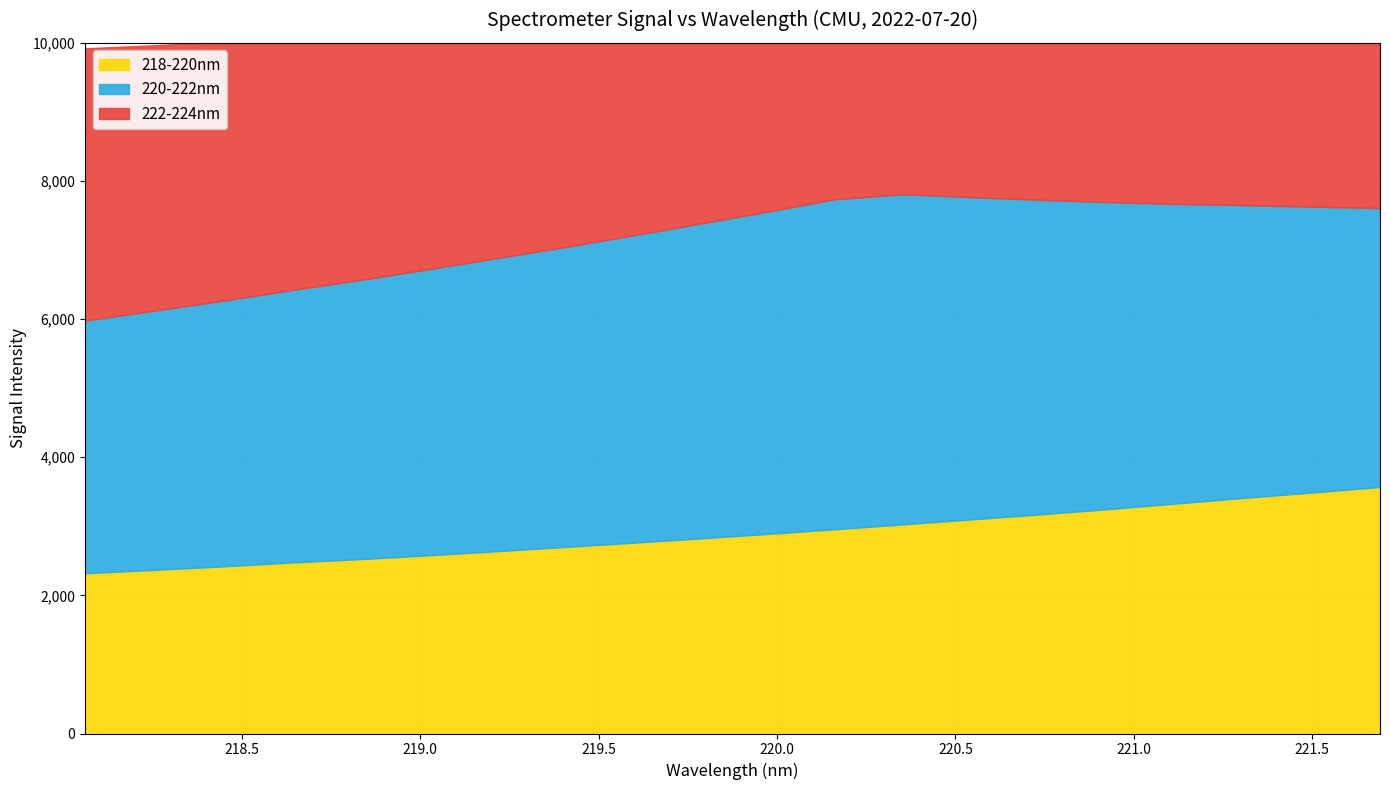

What is the sum of all 218-220nm values?

57791.7